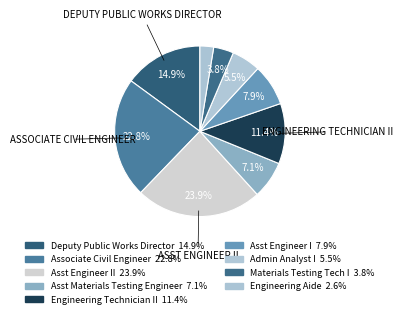

Rank the categories by value from lowest to highest.

Engineering Aide, Materials Testing Tech I, Admin Analyst I, Asst Materials Testing Engineer, Asst Engineer I, Engineering Technician II, Deputy Public Works Director, Associate Civil Engineer, Asst Engineer II